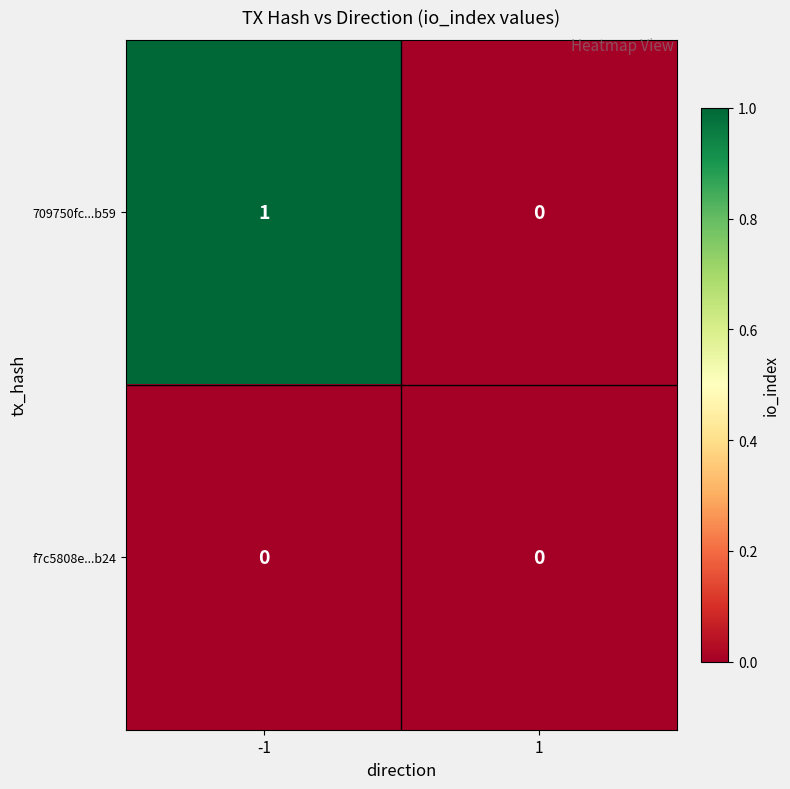

Which series has the largest total across all categories?

709750fc...b59